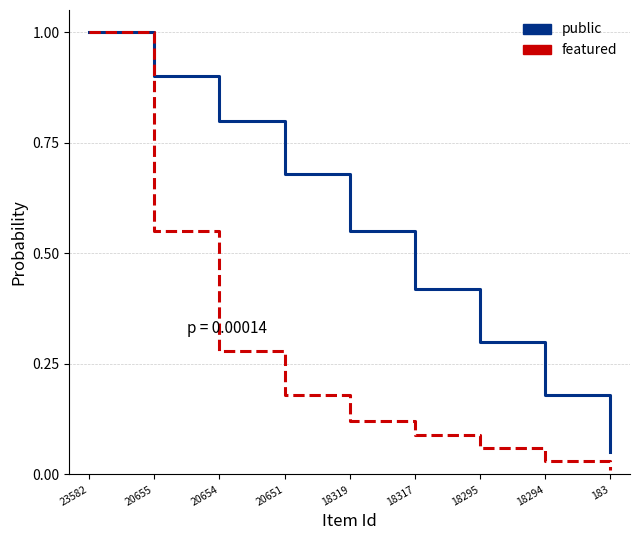

Count the number of categories in the chart.

9